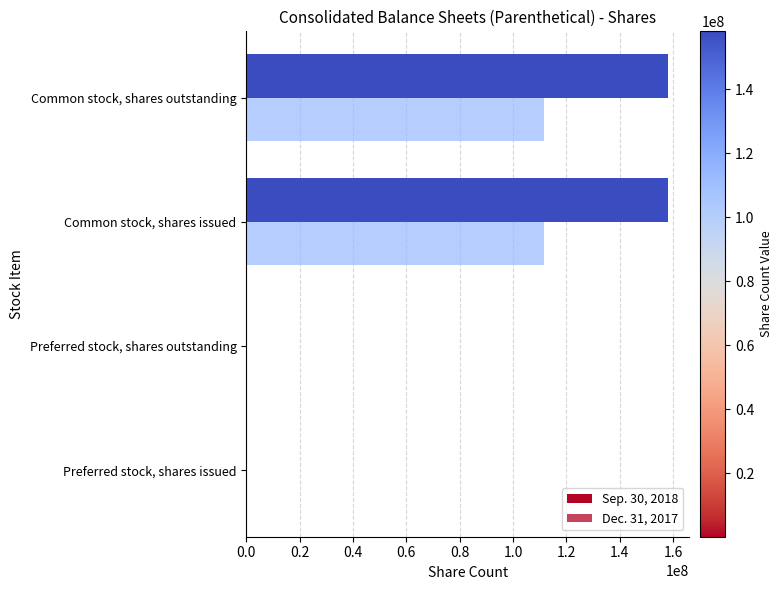

Which series has the largest range (max minus min)?

Sep. 30, 2018